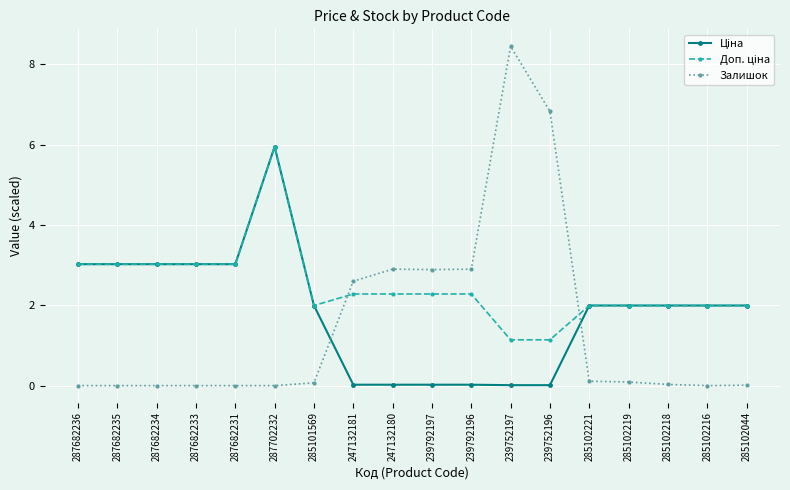

Does the chart display data point markers on the line(s)?

Yes